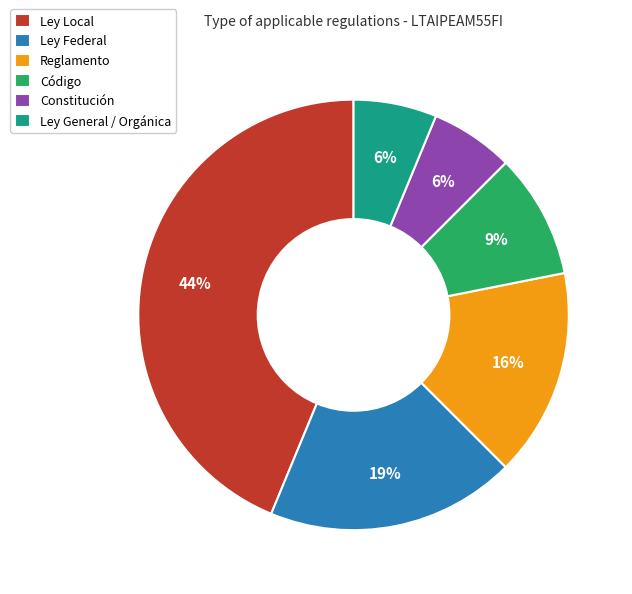

Combined, do Ley General / Orgánica and Código account for over 50%?

No